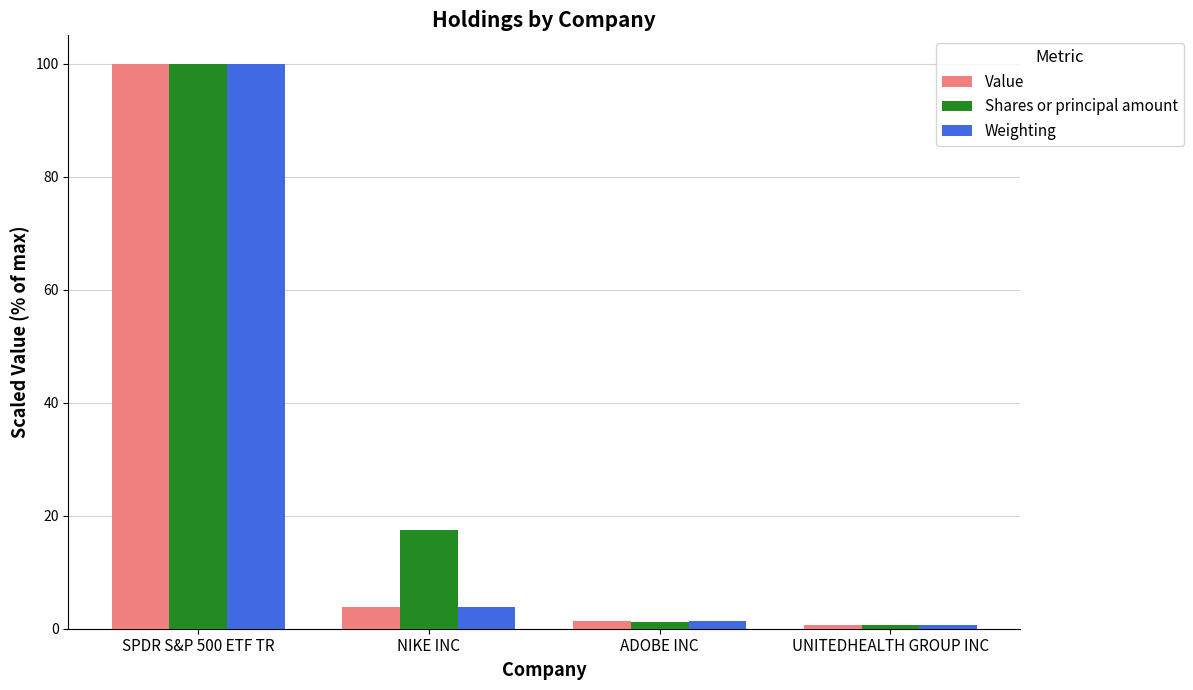

At which category is the sum across all series the highest?

SPDR S&P 500 ETF TR